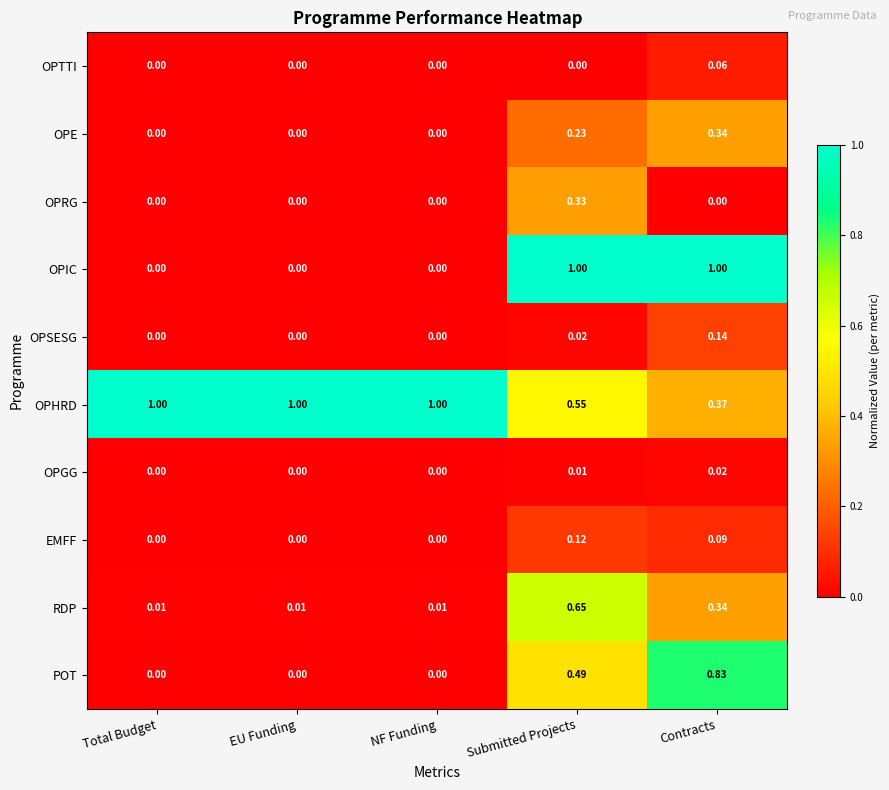

Which series has the widest spread of values?

OPIC